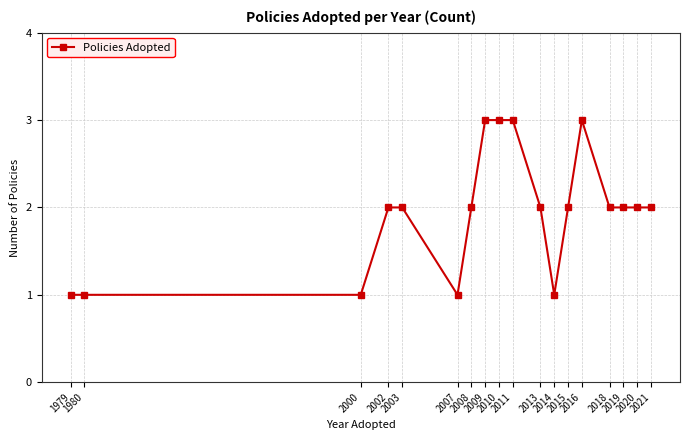

Reading left to right, transcribe all the data shown in this chart.

1979=1	1980=1	2000=1	2002=2	2003=2	2007=1	2008=2	2009=3	2010=3	2011=3	2013=2	2014=1	2015=2	2016=3	2018=2	2019=2	2020=2	2021=2